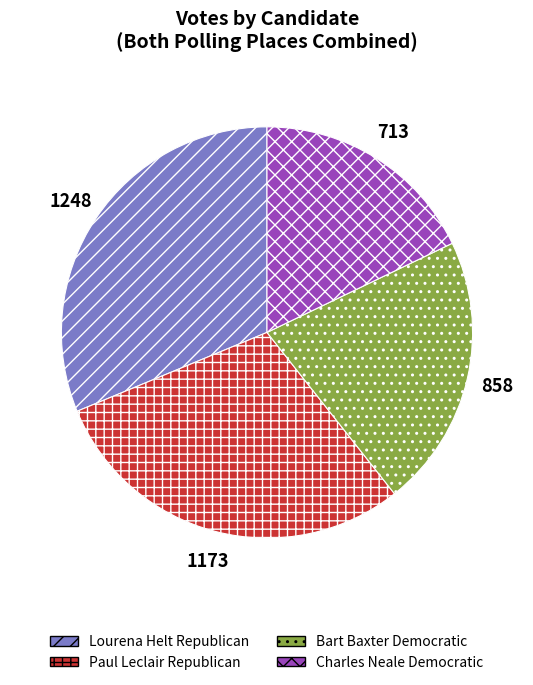

Is the sum of Bart Baxter Democratic and Charles Neale Democratic greater than half?

No